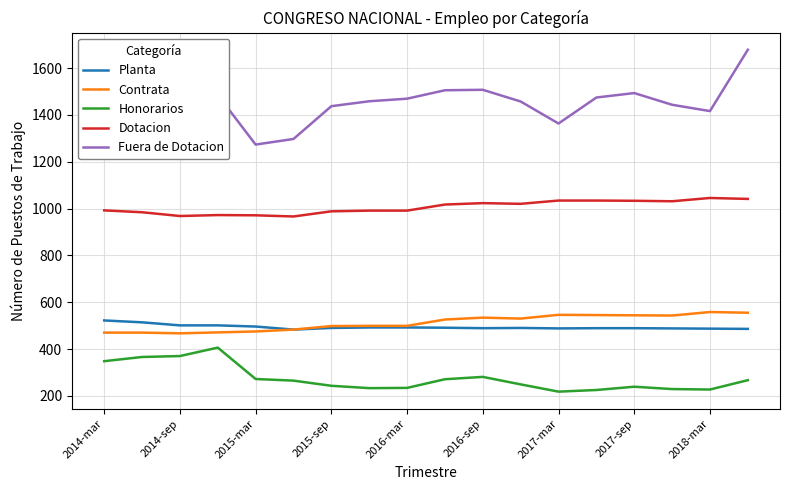

What is the lowest value of the Contrata series?

467